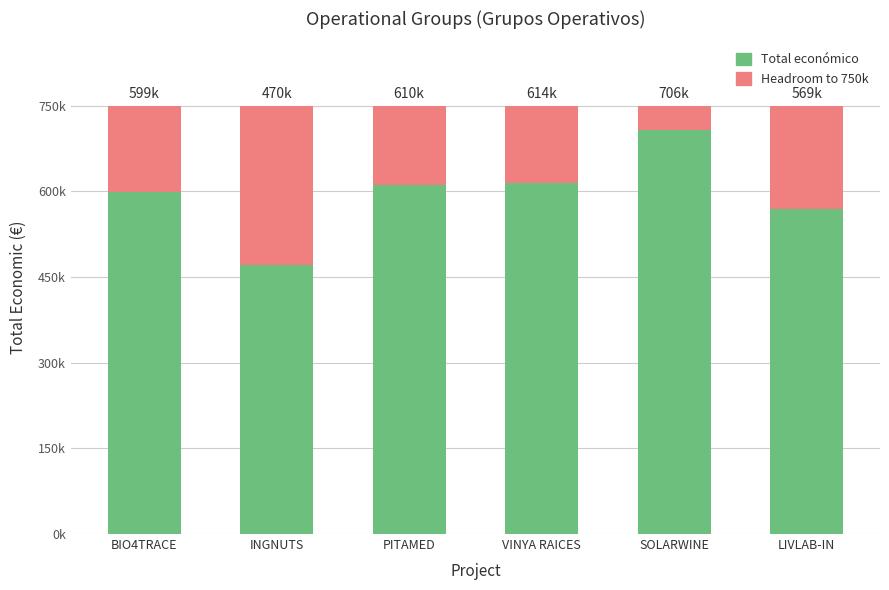

What is the difference between the maximum and minimum values in the Total económico series?

236022